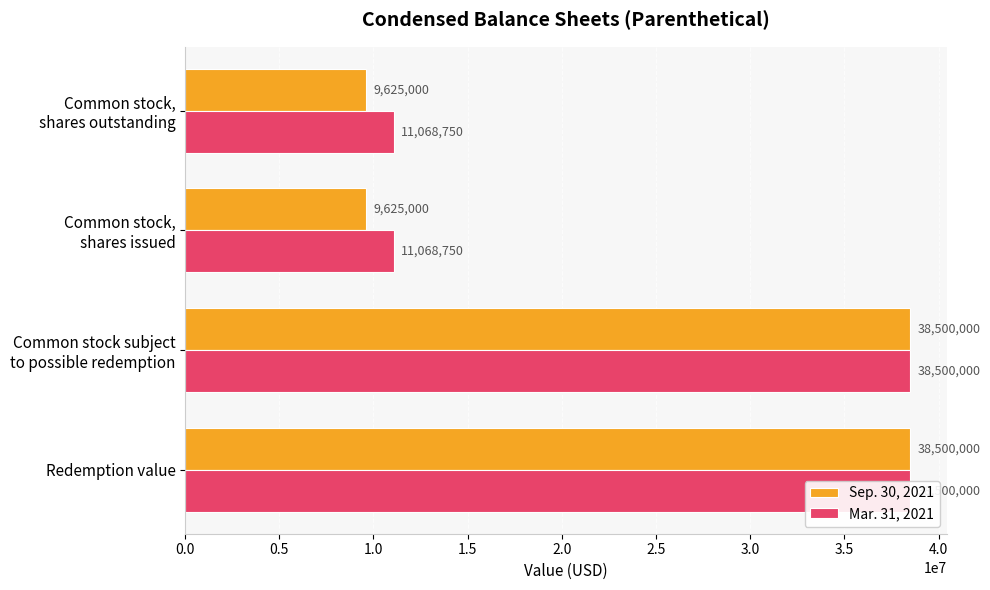

Are the bars horizontal?

Yes